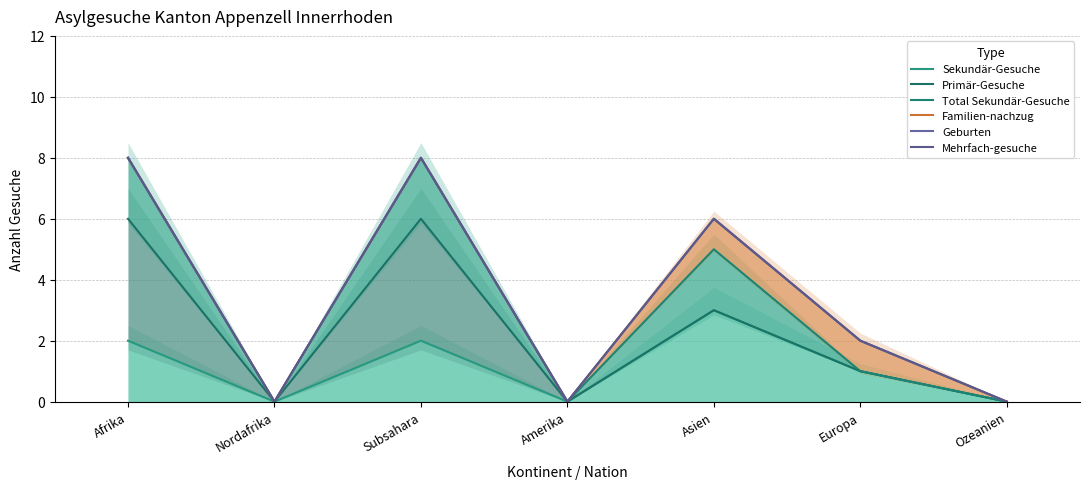

What is the difference between the maximum and minimum values in the Familien-nachzug series?

8